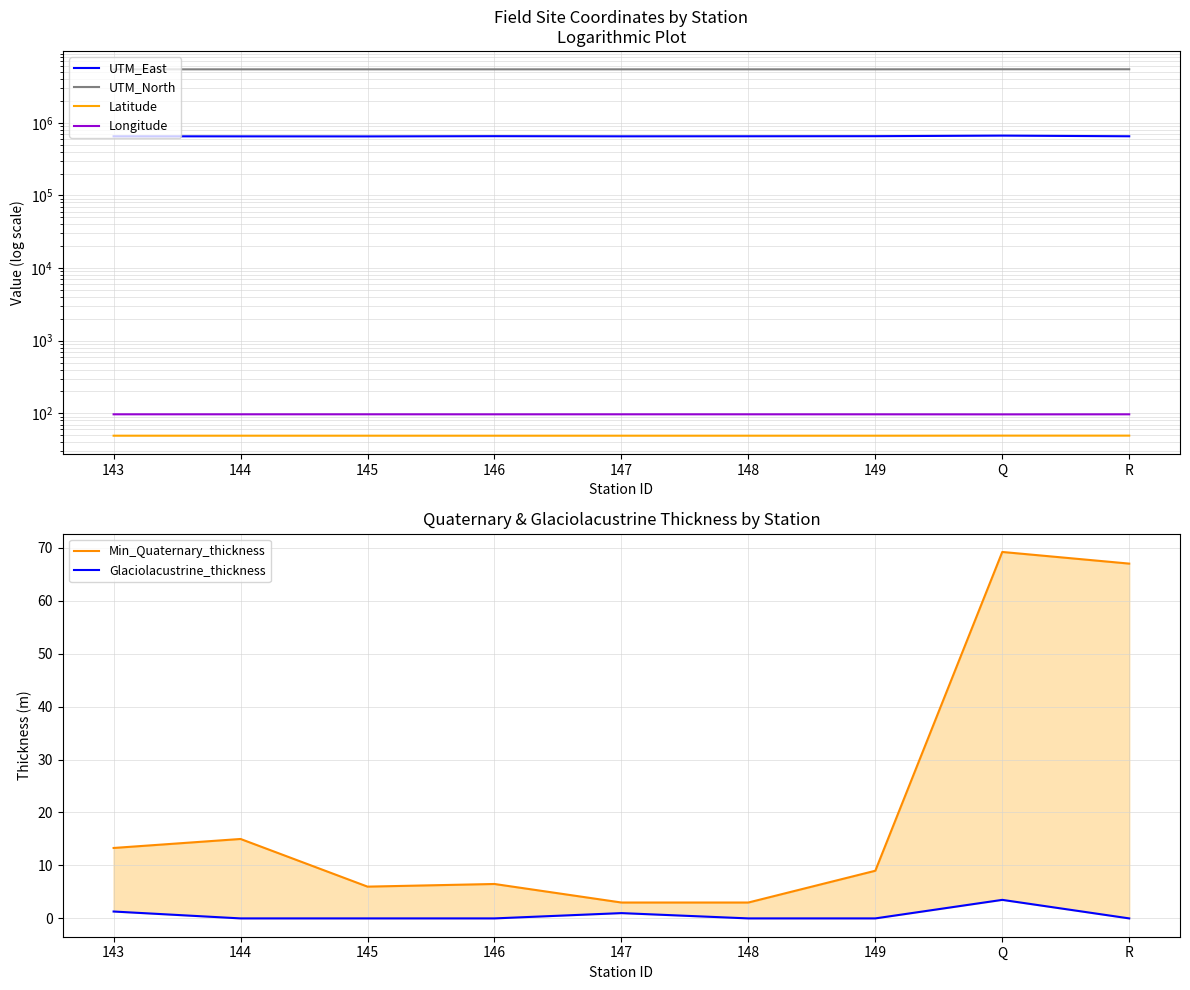

Which series has the widest spread of values?

UTM_East